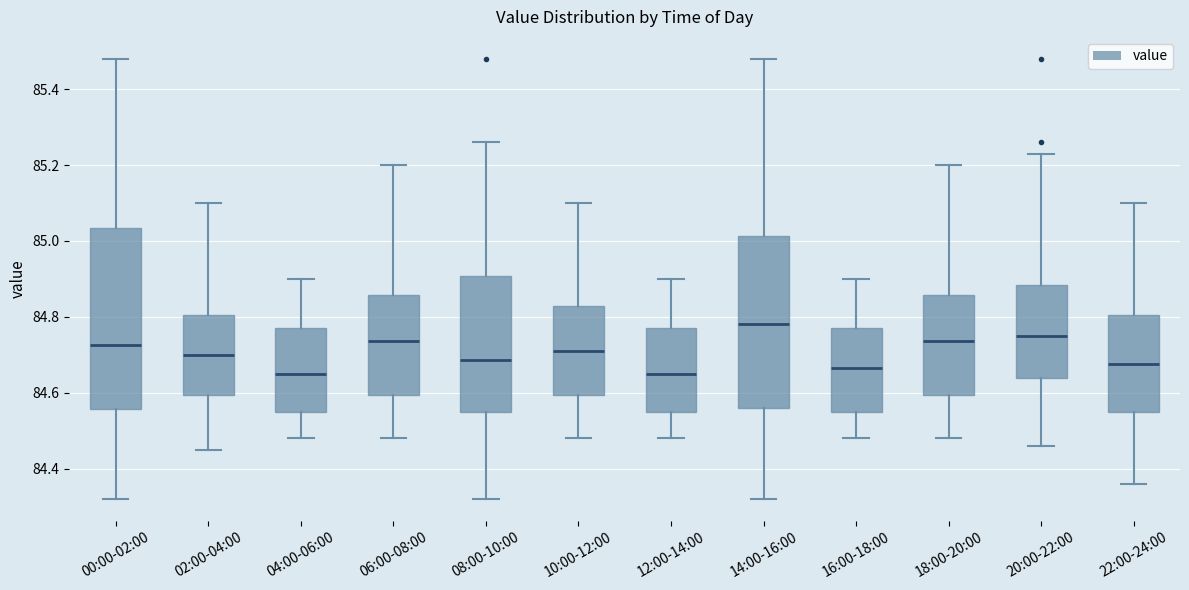

Reading left to right, read every box against the y-axis: the position of its median line, the range the box covers, and the ends of its whiskers. The values are not printed on the chart, so give them approximately, as read against the axis.

00:00-02:00: median 84.72, box 84.56 to 85.04, whiskers 84.32 to 85.48
02:00-04:00: median 84.70, box 84.60 to 84.80, whiskers 84.46 to 85.10
04:00-06:00: median 84.66, box 84.56 to 84.78, whiskers 84.48 to 84.90
06:00-08:00: median 84.74, box 84.60 to 84.86, whiskers 84.48 to 85.20
08:00-10:00: median 84.68, box 84.56 to 84.90, whiskers 84.32 to 85.26
10:00-12:00: median 84.72, box 84.60 to 84.82, whiskers 84.48 to 85.10
12:00-14:00: median 84.66, box 84.56 to 84.78, whiskers 84.48 to 84.90
14:00-16:00: median 84.78, box 84.56 to 85.02, whiskers 84.32 to 85.48
16:00-18:00: median 84.66, box 84.56 to 84.78, whiskers 84.48 to 84.90
18:00-20:00: median 84.74, box 84.60 to 84.86, whiskers 84.48 to 85.20
20:00-22:00: median 84.76, box 84.64 to 84.88, whiskers 84.46 to 85.24
22:00-24:00: median 84.68, box 84.56 to 84.80, whiskers 84.36 to 85.10